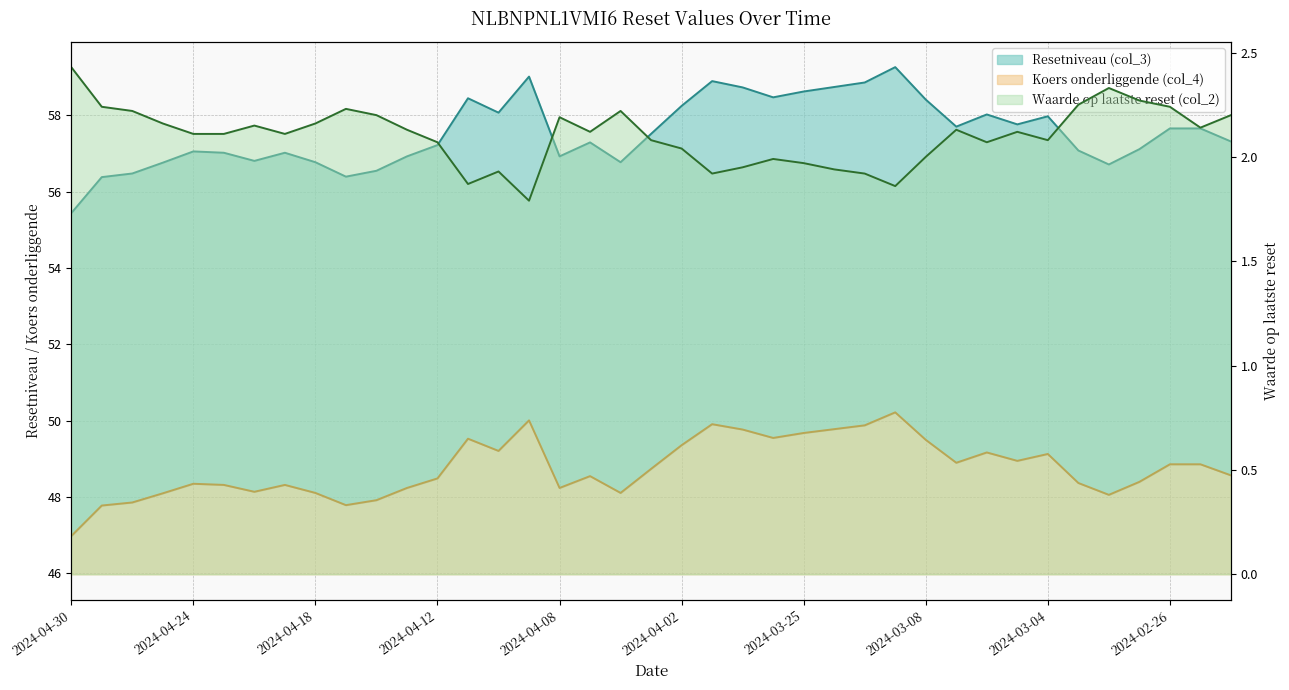

True or false: Waarde op laatste reset (col_2) and Koers onderliggende (col_4) intersect in this chart.

False